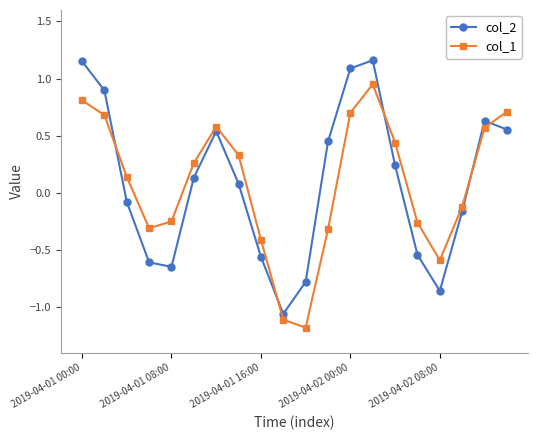

At how many categories does at least one series exceed 0?

12